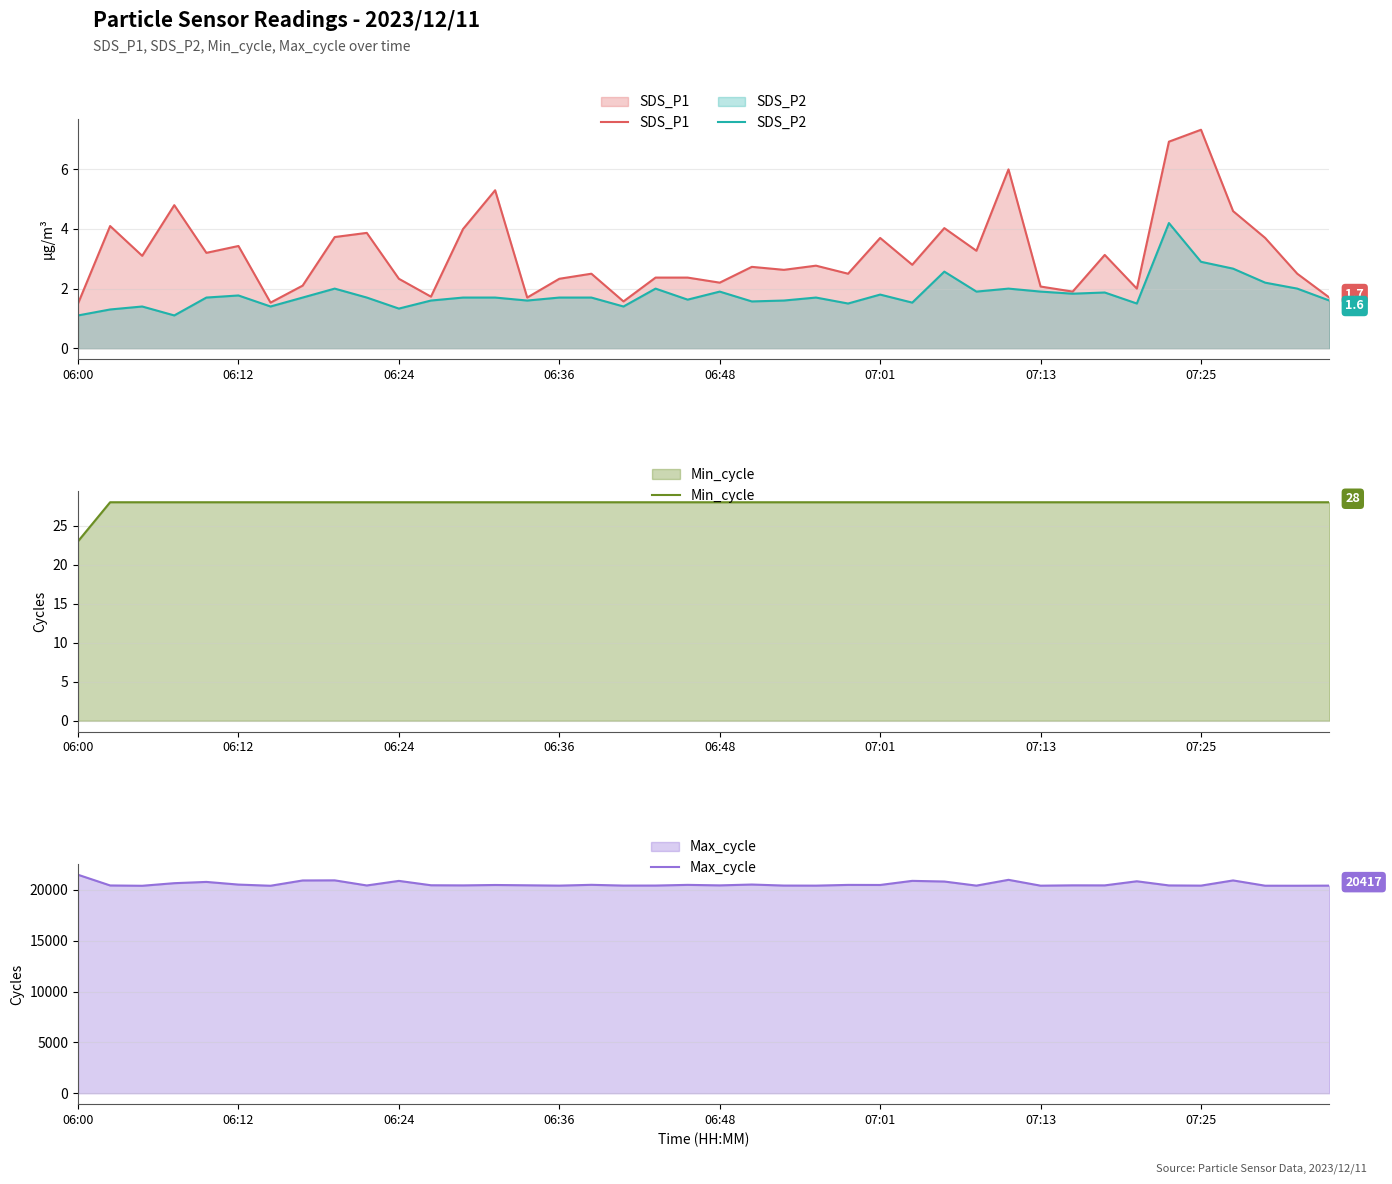

What is the difference between the highest and lowest values at 8?

20934.0